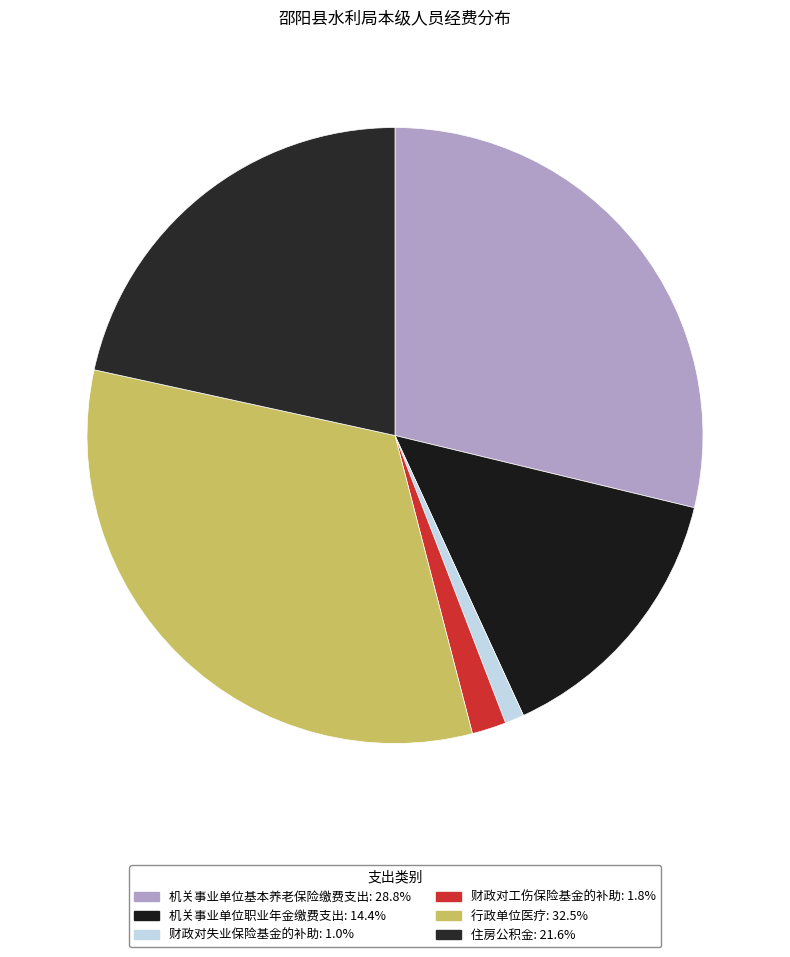

Count the number of slices in the pie.

6